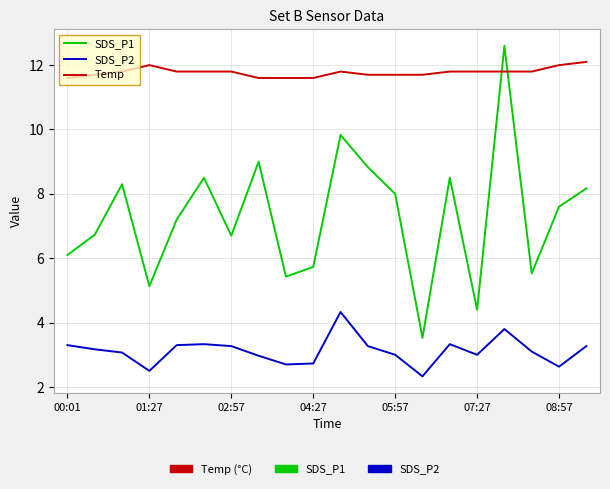

List the series in order of their overall mean, lowest first.

SDS_P2, SDS_P1, Temp